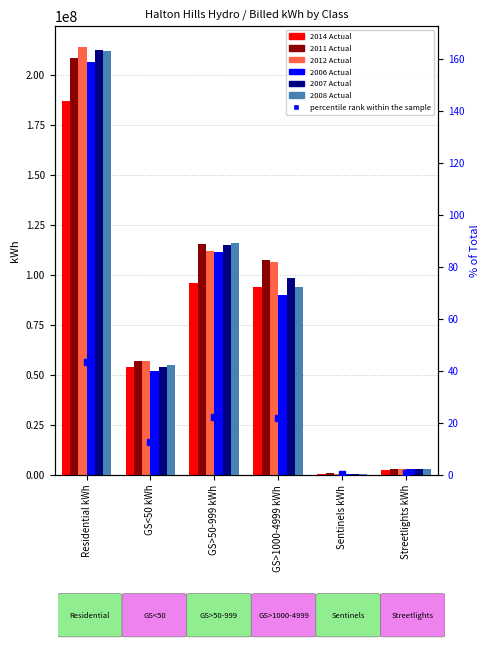

Is the value of 2014 Actual at GS>50-999 kWh greater than the value of 2007 Actual at Streetlights kWh?

Yes